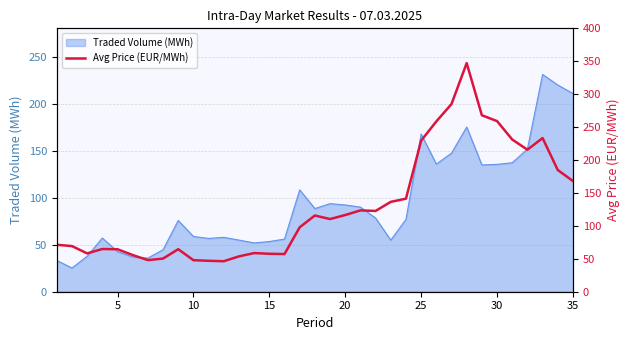

Reading left to right, list all the values displayed in this chart.

71.3	69.3	58.2	64.9	64.5	55.7	48.0	50.3	64.6	47.9	47.0	46.3	53.7	58.7	57.6	57.2	97.8	115.8	110.3	116.5	123.5	122.7	136.5	141.3	229.4	258.6	285.0	347.2	268.0	259.1	231.1	215.7	233.3	184.8	168.1